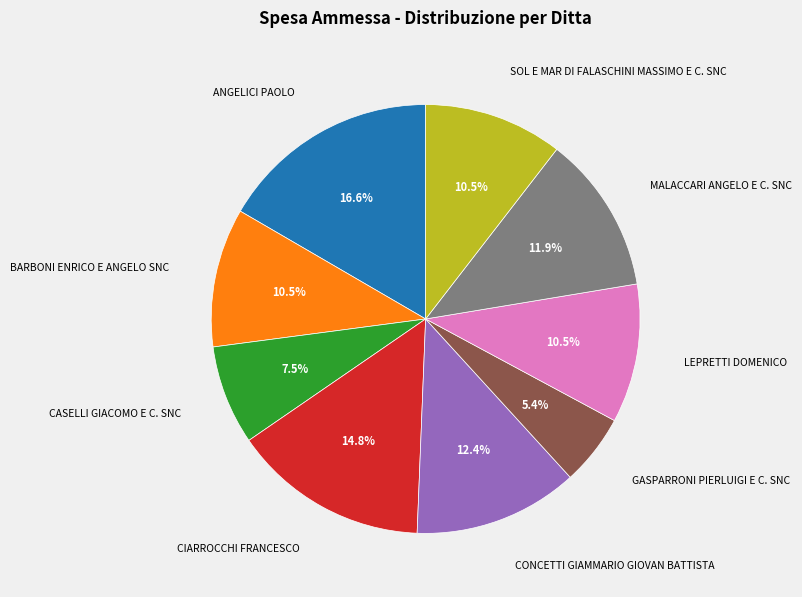

Count the number of slices in the pie.

9